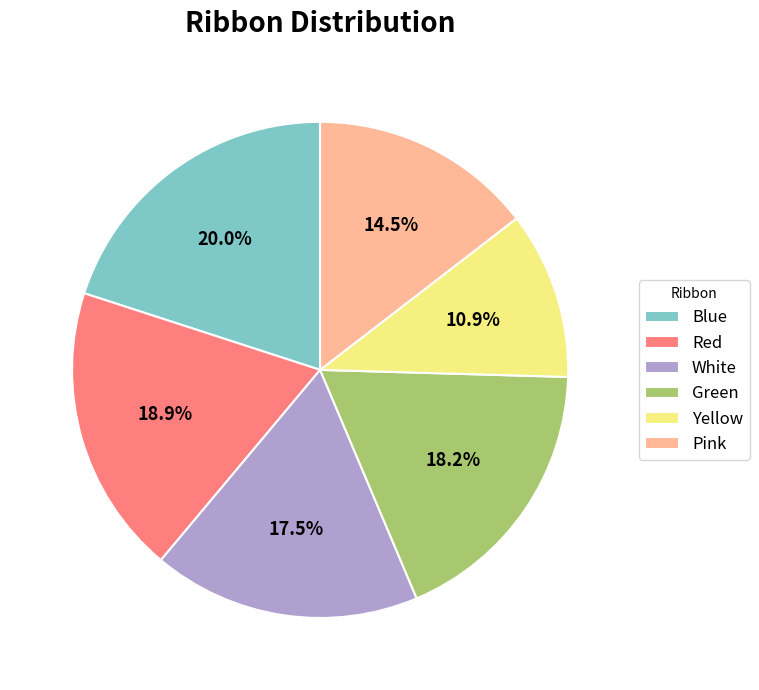

The Red slice represents 9% of the pie. True or false?

False